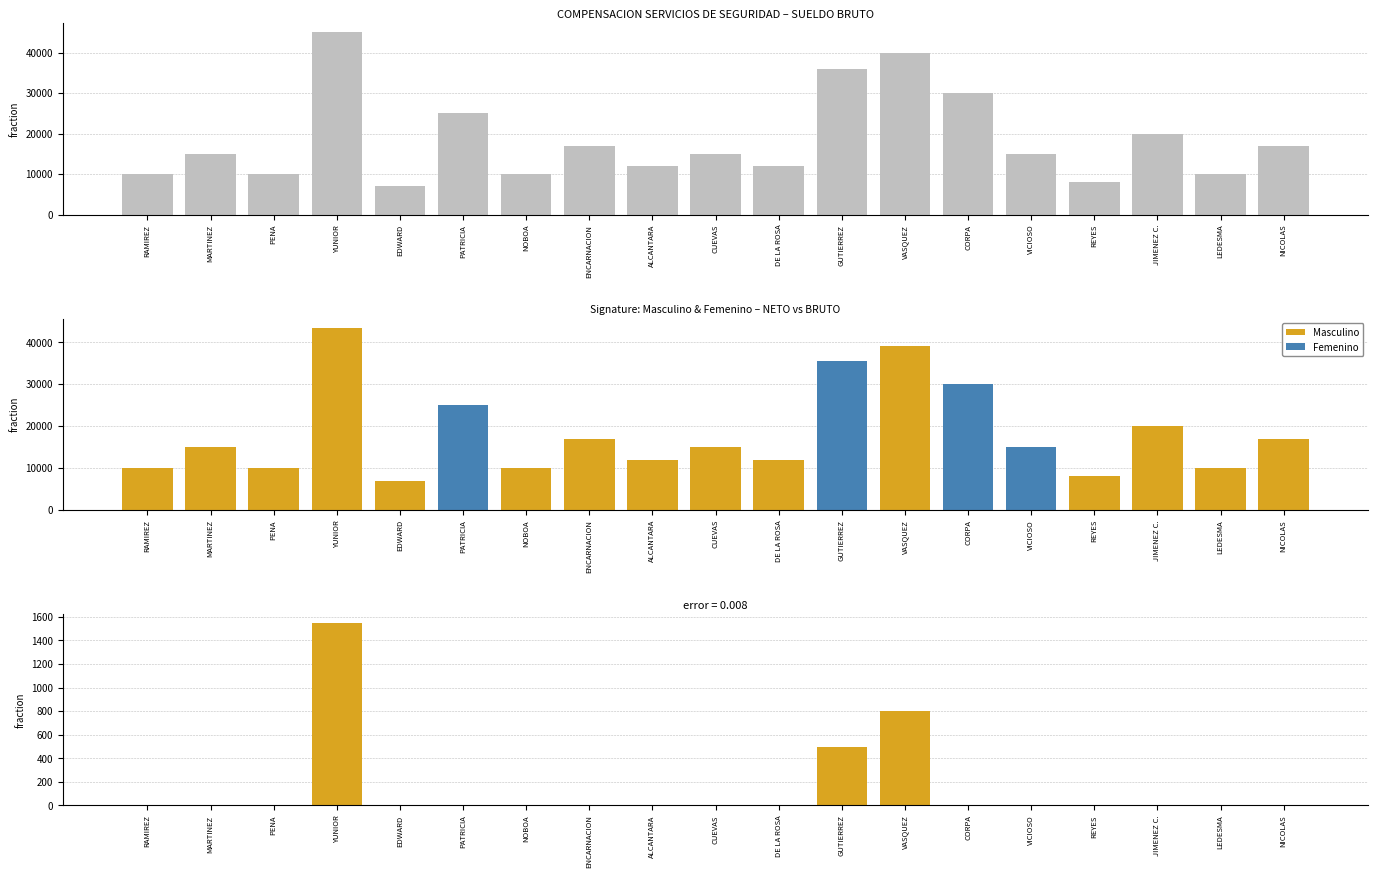

Where is Descuentos nearest to the value 773?

VASQUEZ